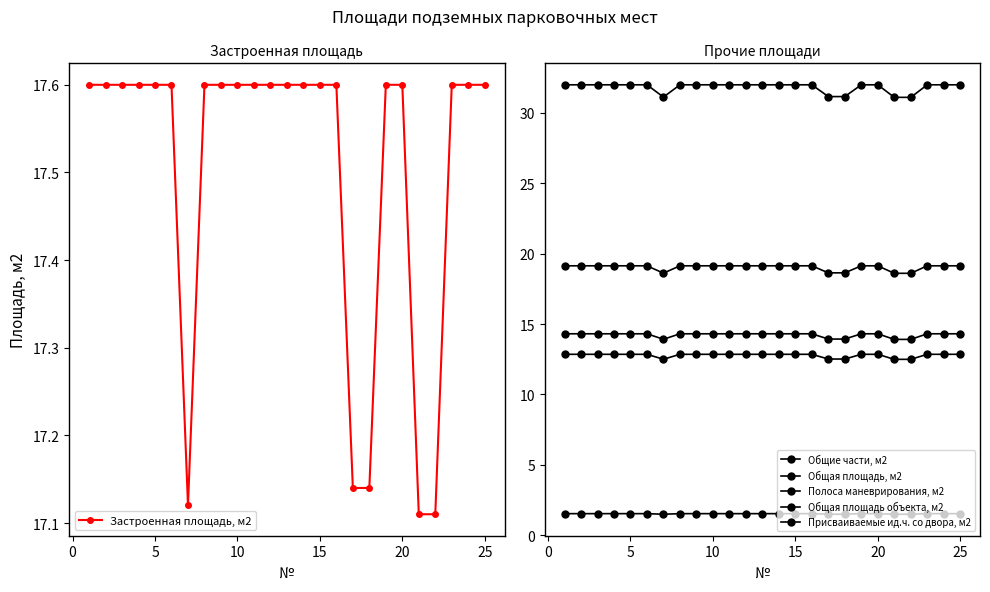

True or false: Общие части, м2 and Общая площадь, м2 cross at least once.

False